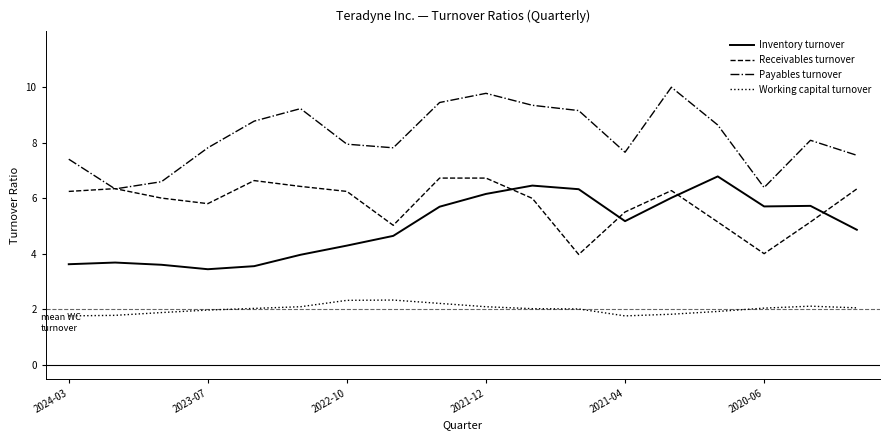

How many values in the Payables turnover series exceed 8?

9